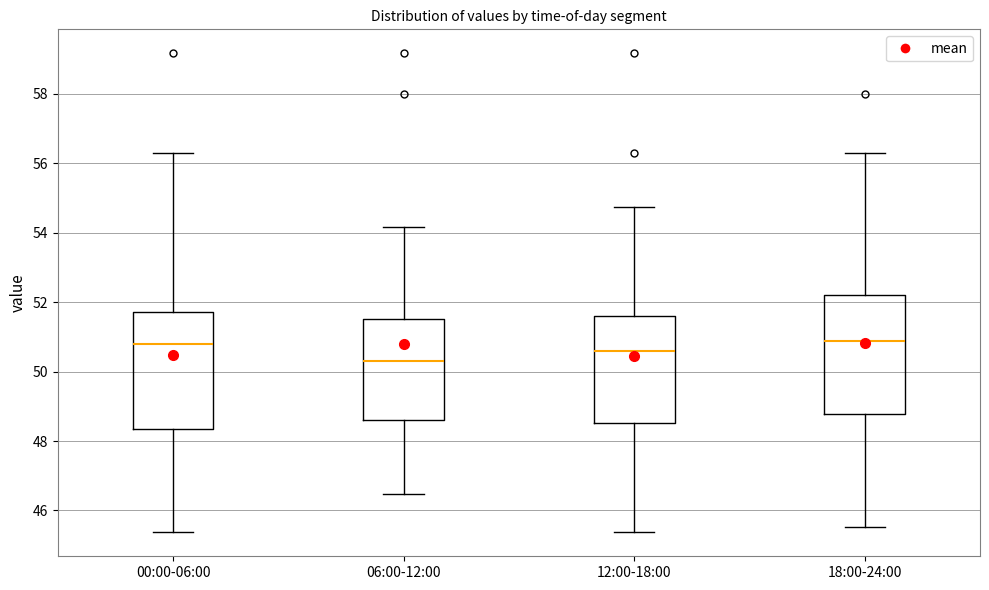

Where is the upper edge of the box for 18:00-24:00 on the y-axis? The values are not printed on the chart, so give them approximately, as read against the axis.

52.2